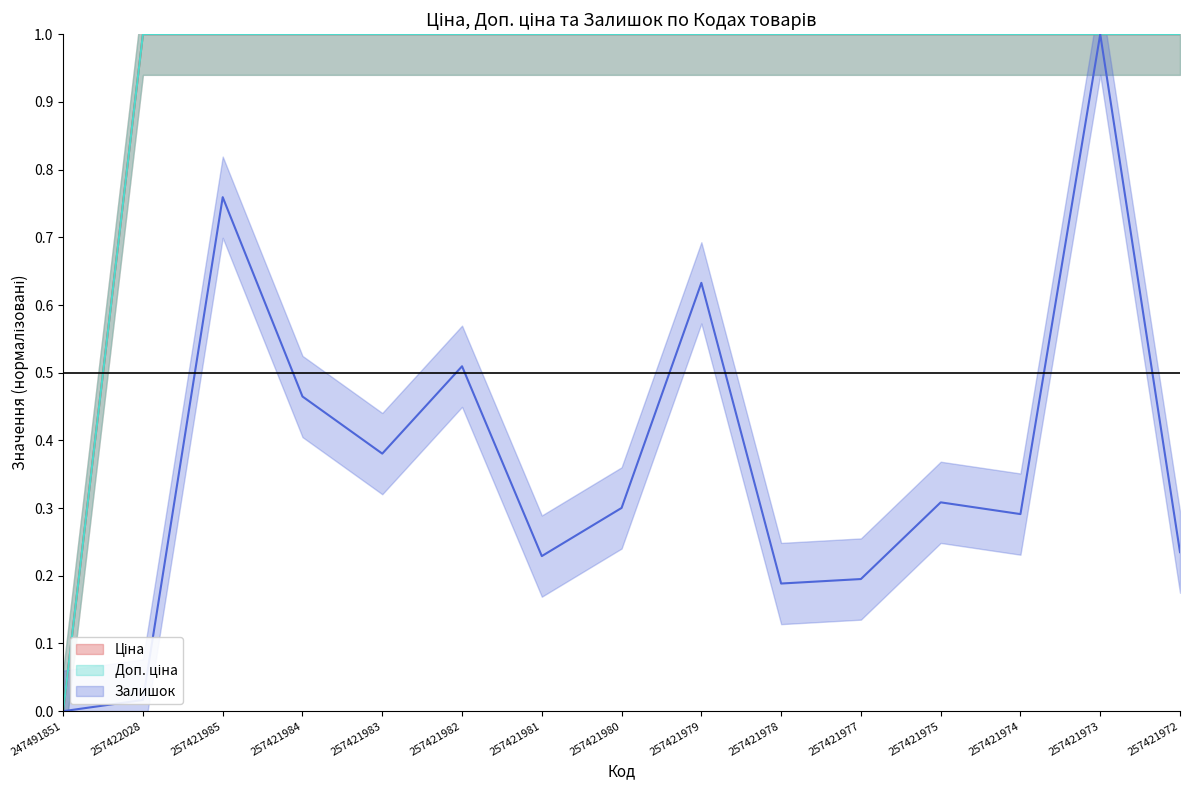

Reading right to left, extract all data points from this chart.

Ціна: 257421972=1.0	257421973=1.0	257421974=1.0	257421975=1.0	257421977=1.0	257421978=1.0	257421979=1.0	257421980=1.0	257421981=1.0	257421982=1.0	257421983=1.0	257421984=1.0	257421985=1.0	257422028=1.0	247491851=0.0
Доп. ціна: 257421972=1.0	257421973=1.0	257421974=1.0	257421975=1.0	257421977=1.0	257421978=1.0	257421979=1.0	257421980=1.0	257421981=1.0	257421982=1.0	257421983=1.0	257421984=1.0	257421985=1.0	257422028=1.0	247491851=0.0
Залишок: 257421972=0.2	257421973=1.0	257421974=0.3	257421975=0.3	257421977=0.2	257421978=0.2	257421979=0.6	257421980=0.3	257421981=0.2	257421982=0.5	257421983=0.4	257421984=0.5	257421985=0.8	257422028=0.0	247491851=0.0